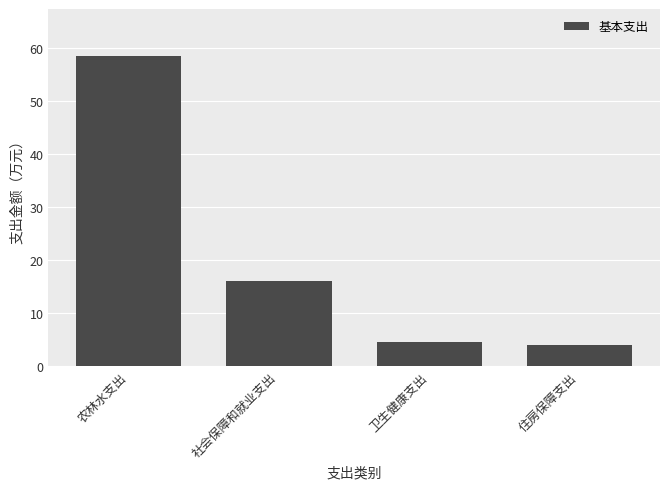

What is the minimum value shown in the chart?

4.0